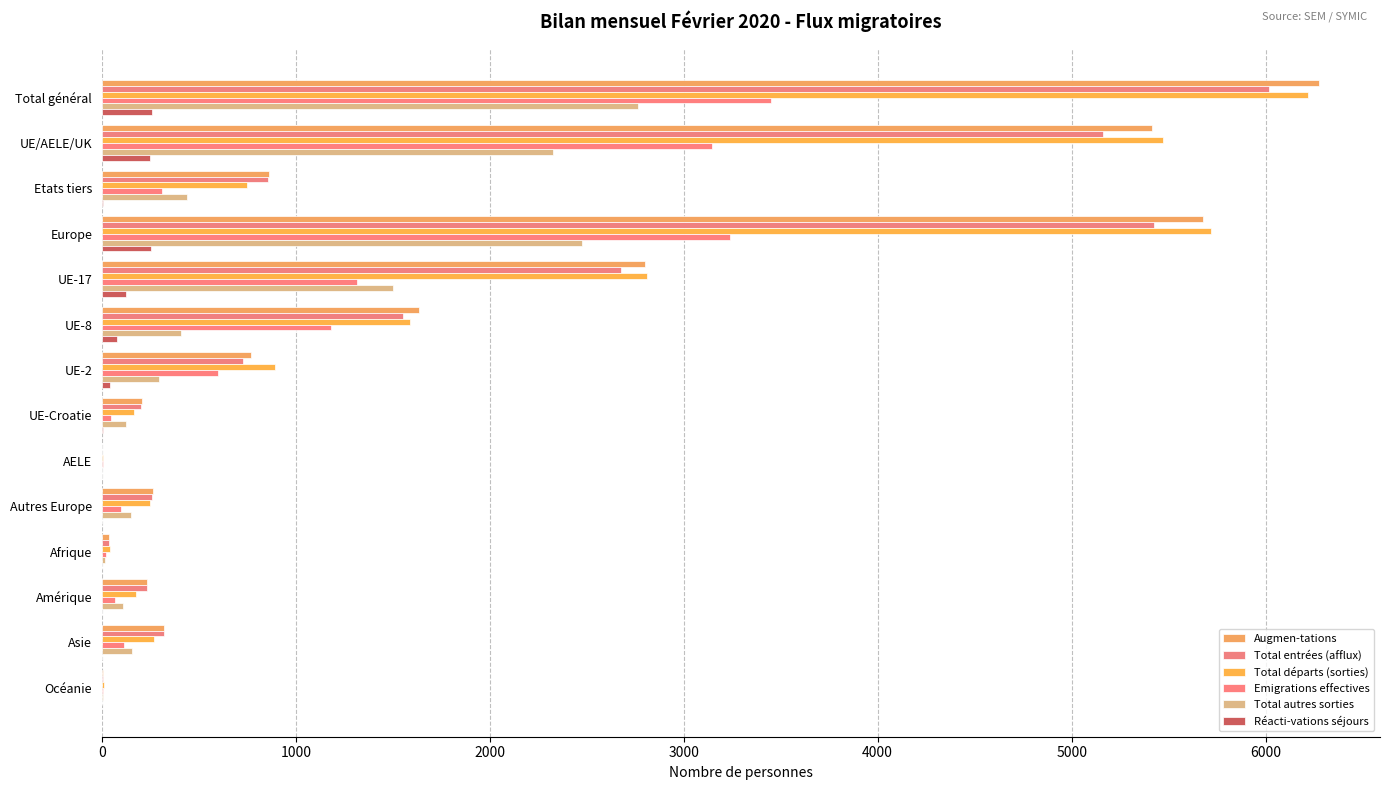

What is the maximum value for Total autres sorties?

2765